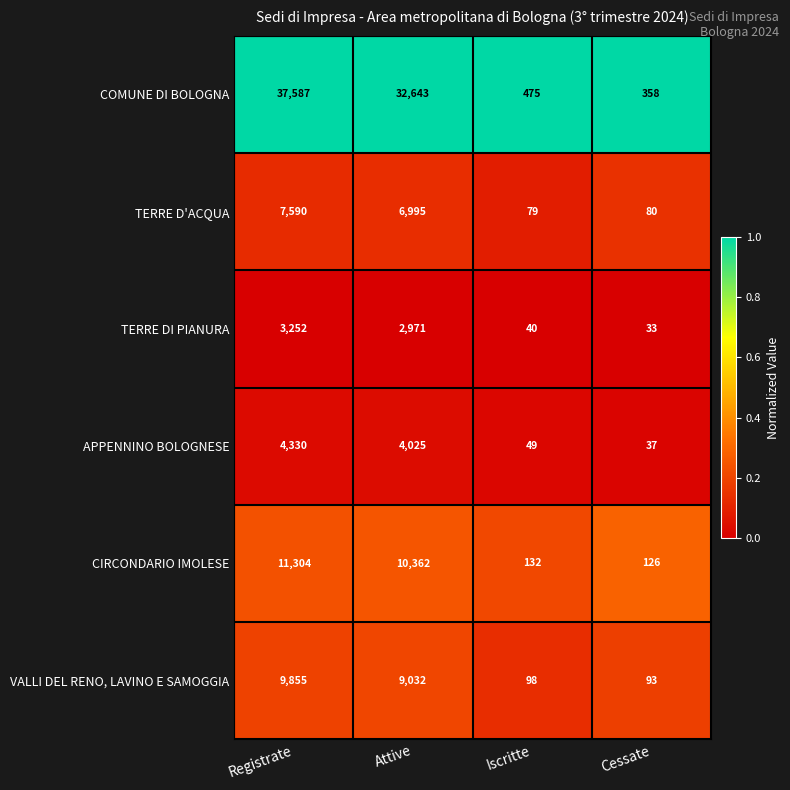

The value of COMUNE DI BOLOGNA at Cessate is 163. True or false?

False